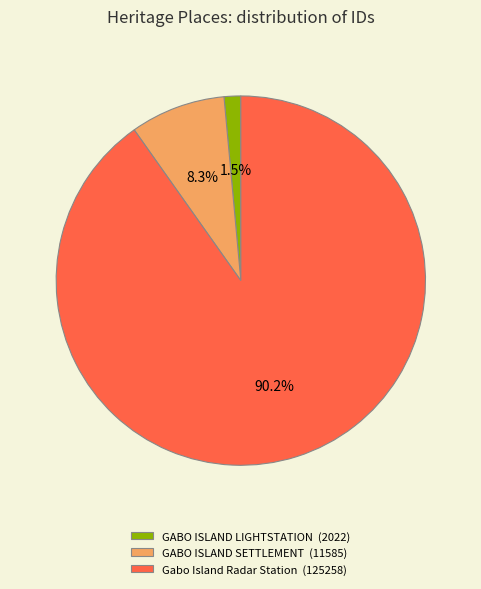

Is it true that GABO ISLAND SETTLEMENT is 22% of the pie?

False